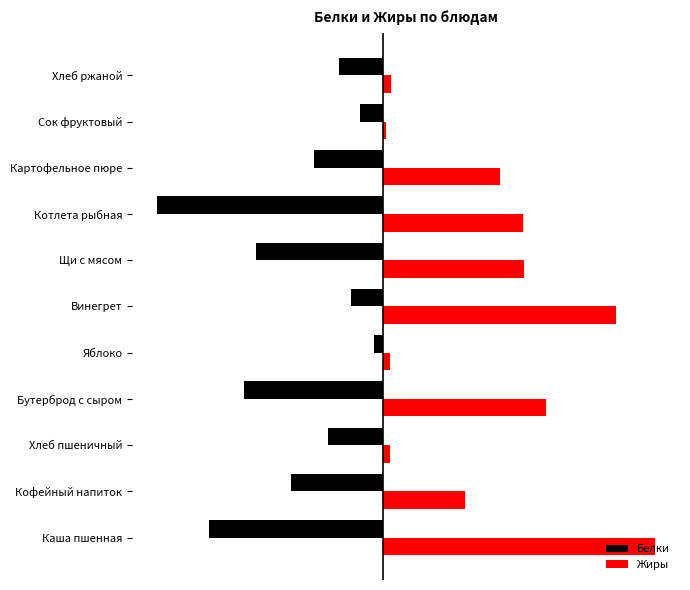

What is the difference between the second highest and minimum values in the Жиры series?

9.9